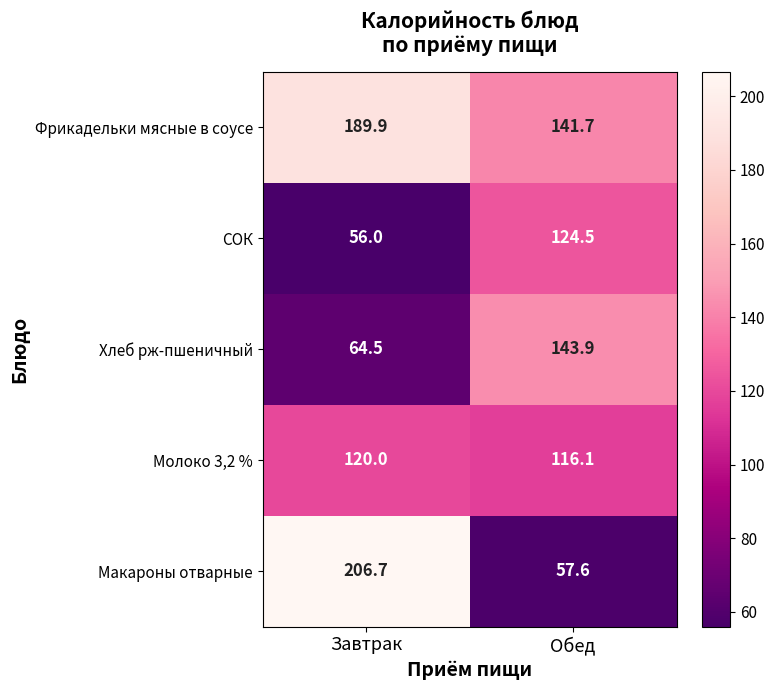

Which series changed the most between Завтрак and Обед?

Макароны отварные